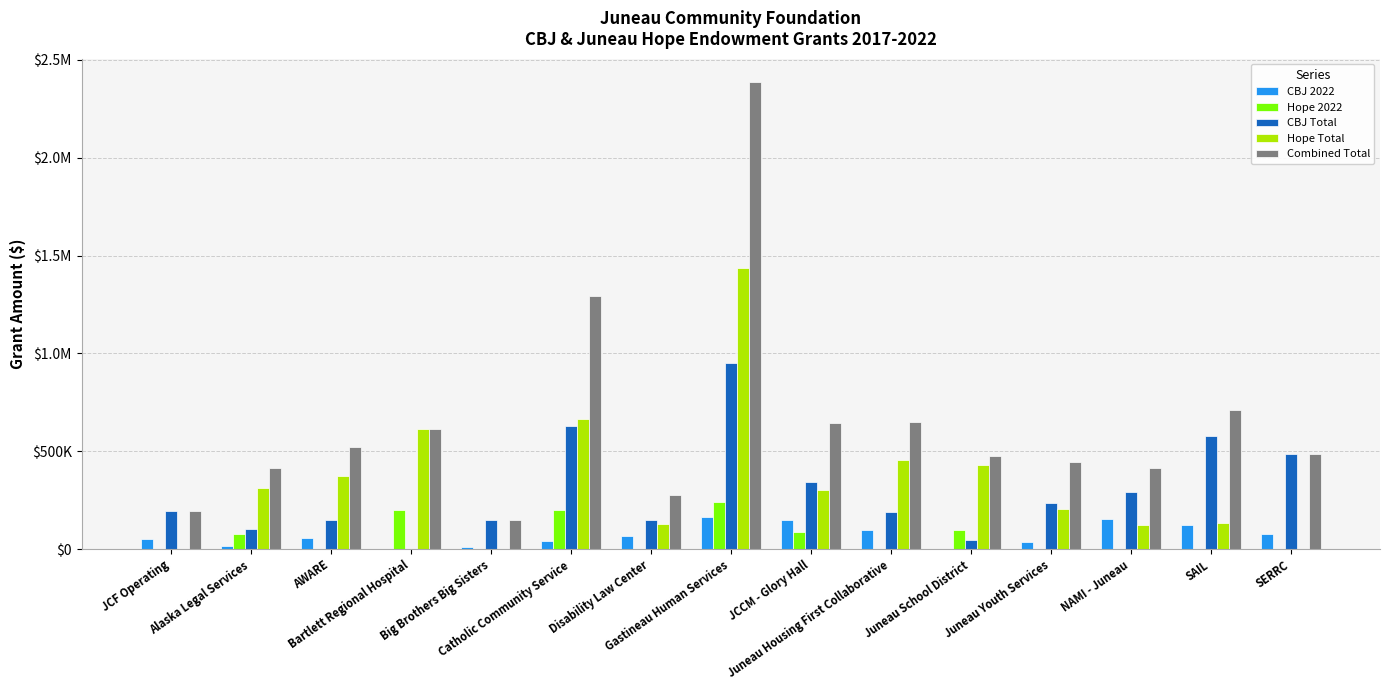

Which series has the largest total across all categories?

Combined Total